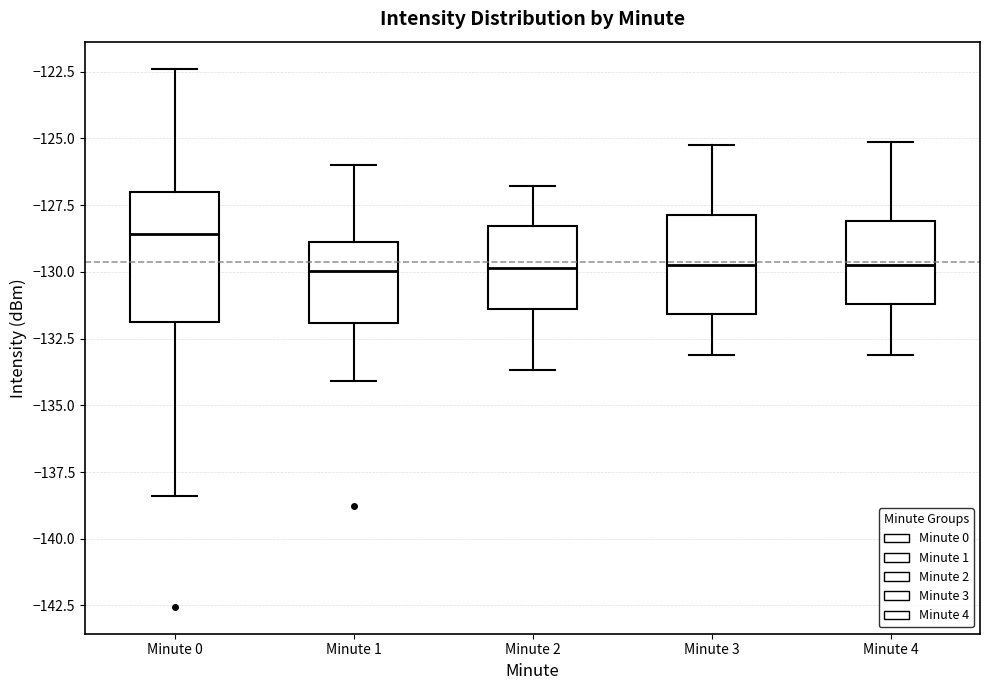

Which box's median line is the highest?

Minute 0